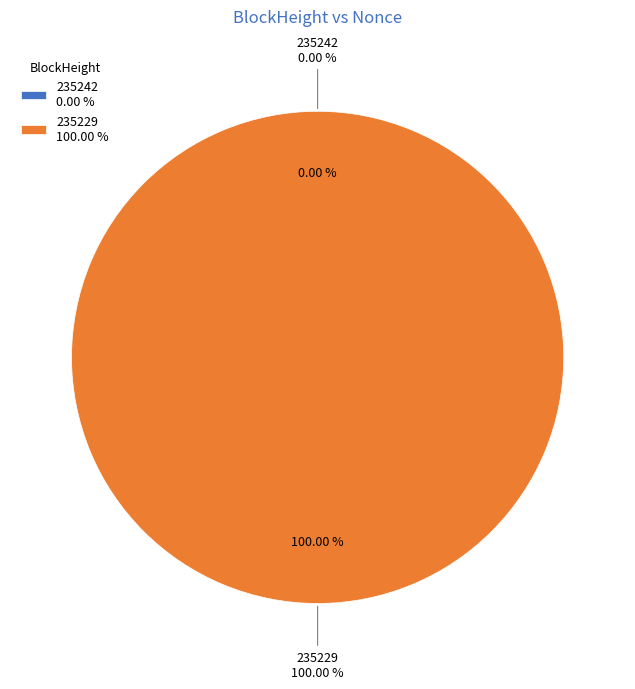

Does 235229 represent more than half of the total?

Yes